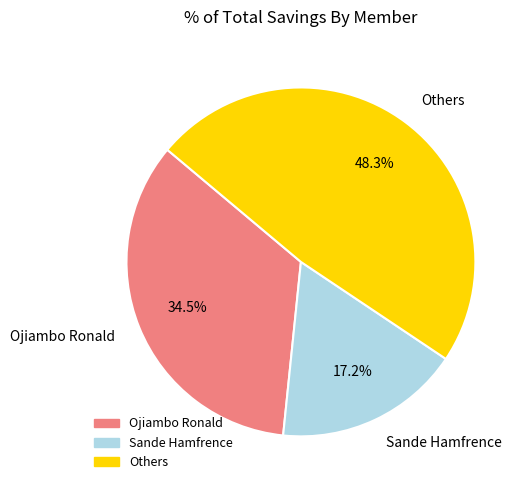

How much of the chart is everything except Others?

51.7%